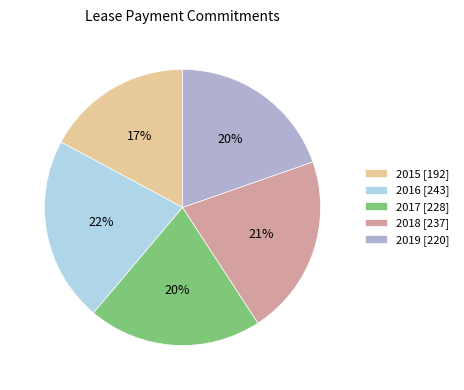

True or false: 2018 accounts for 21% of the total.

True